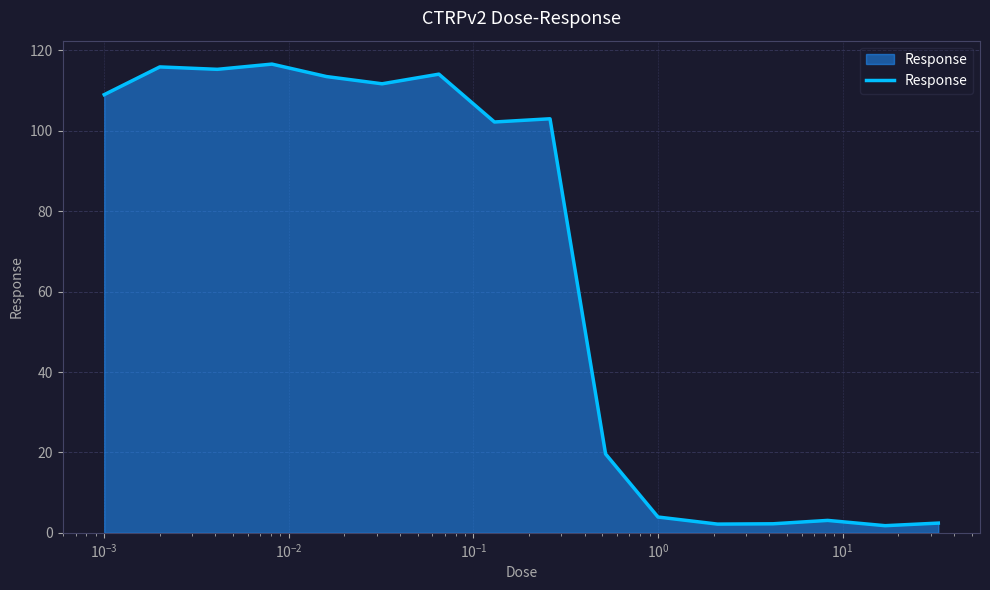

Does the chart have visible grid lines?

Yes